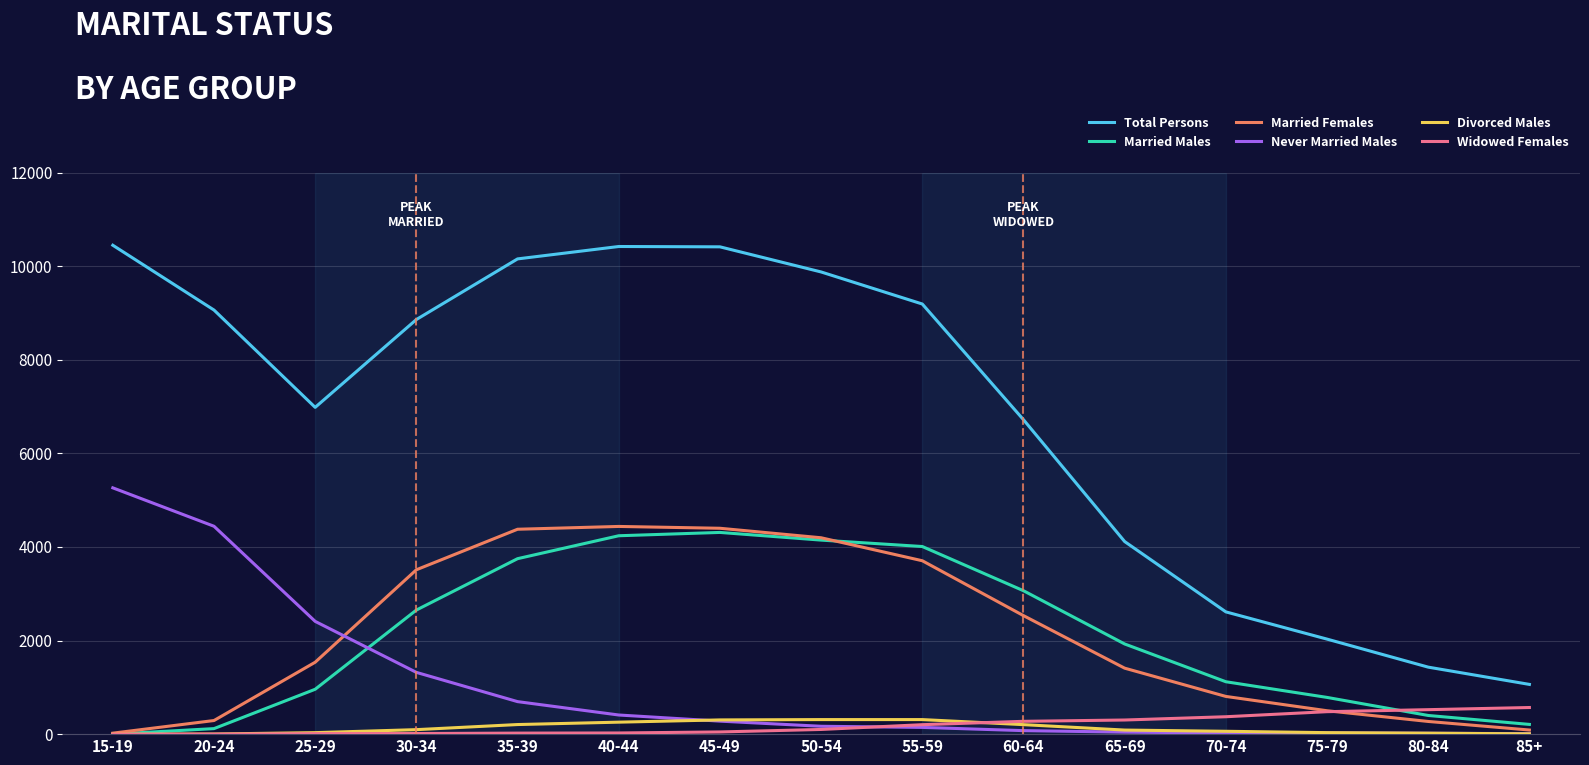

True or false: Total Persons and Divorced Males intersect in this chart.

False